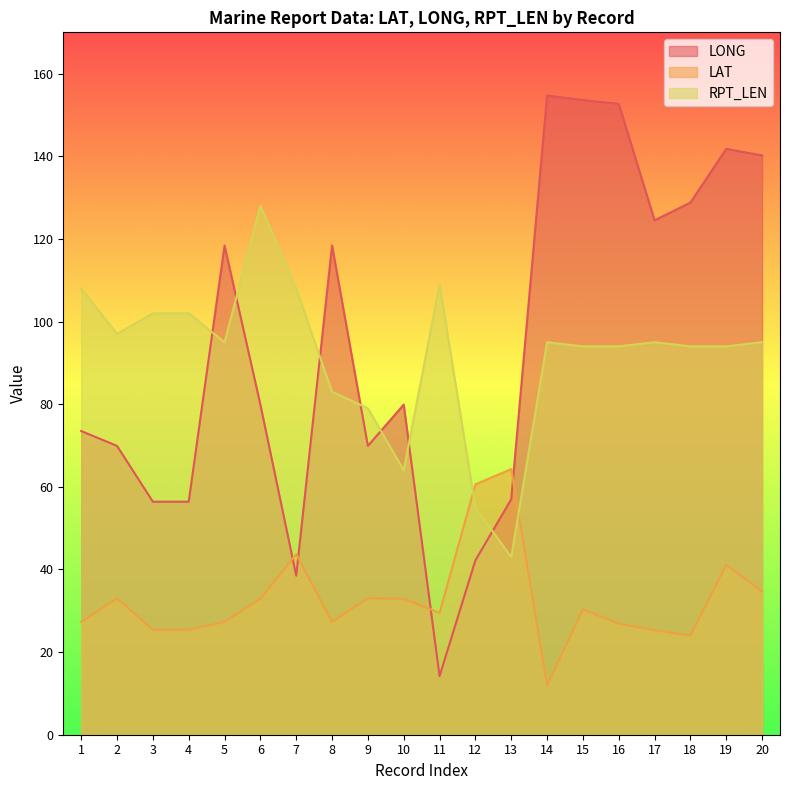

How many values in the RPT_LEN series exceed 95?

7